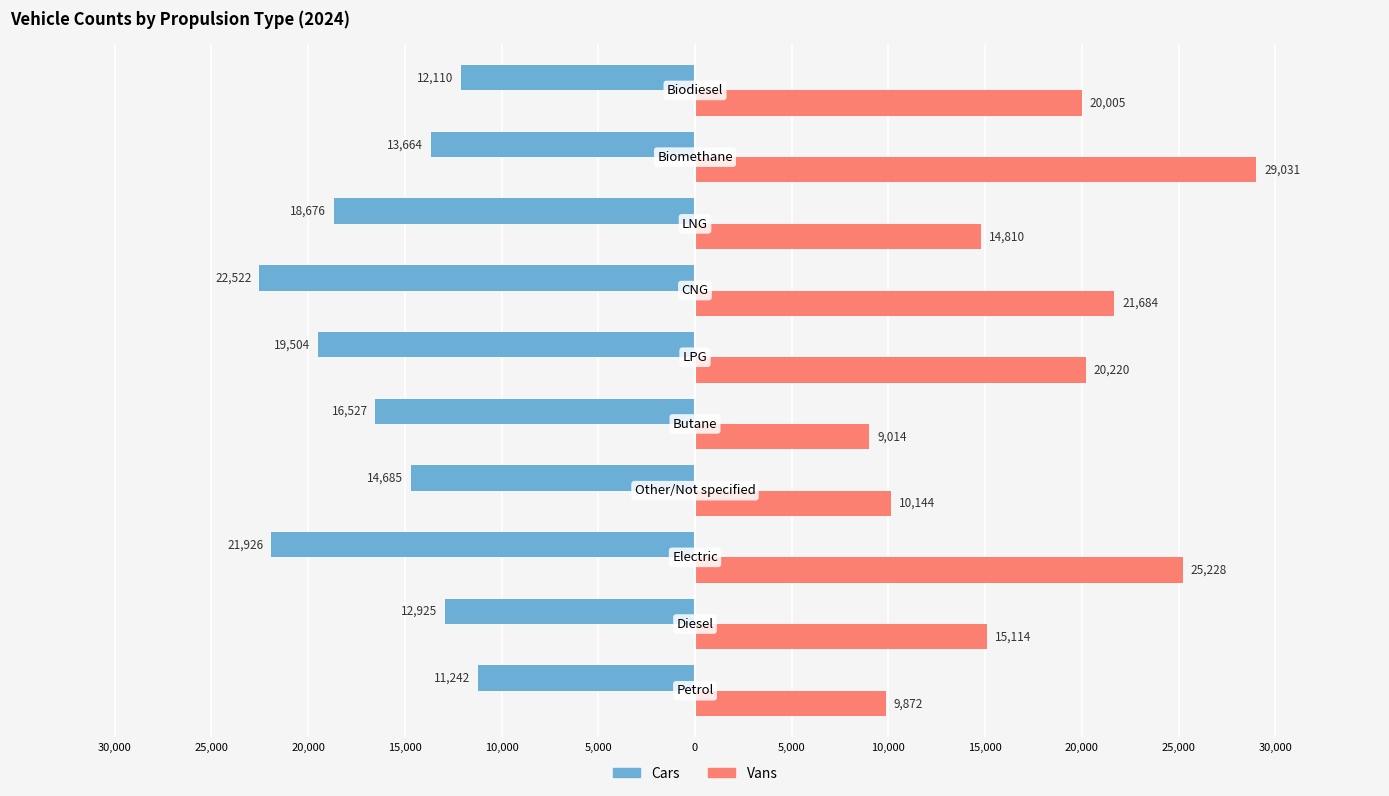

What are all the series names shown in the legend?

Cars, Vans